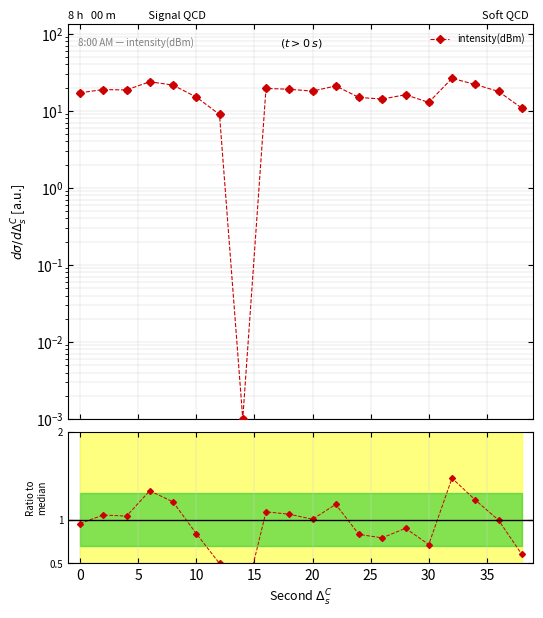

Is this an area chart (filled region under the line)?

No